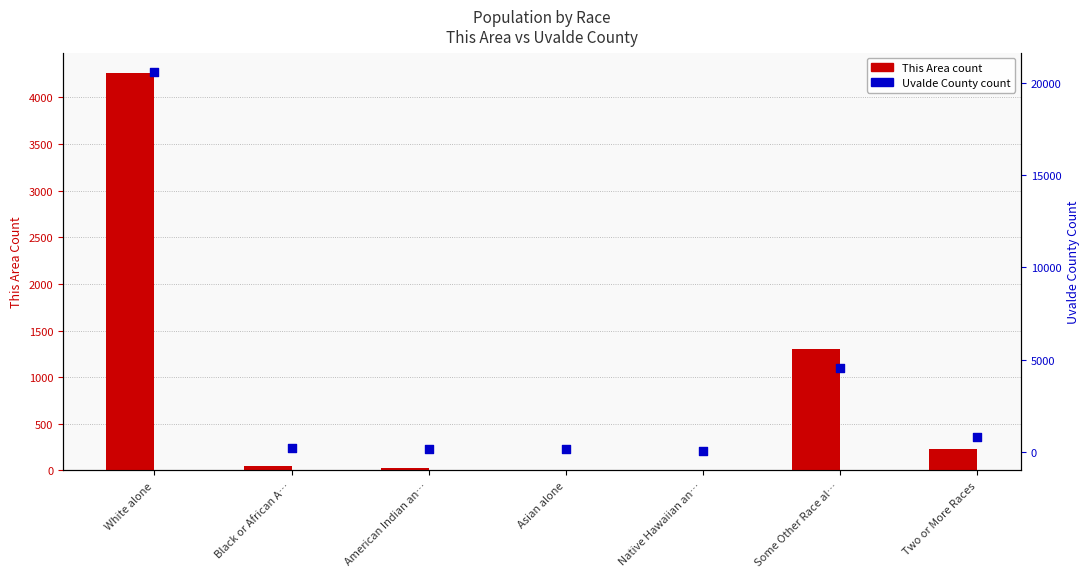

What is the total value across all series at Native Hawaiian an…?

6